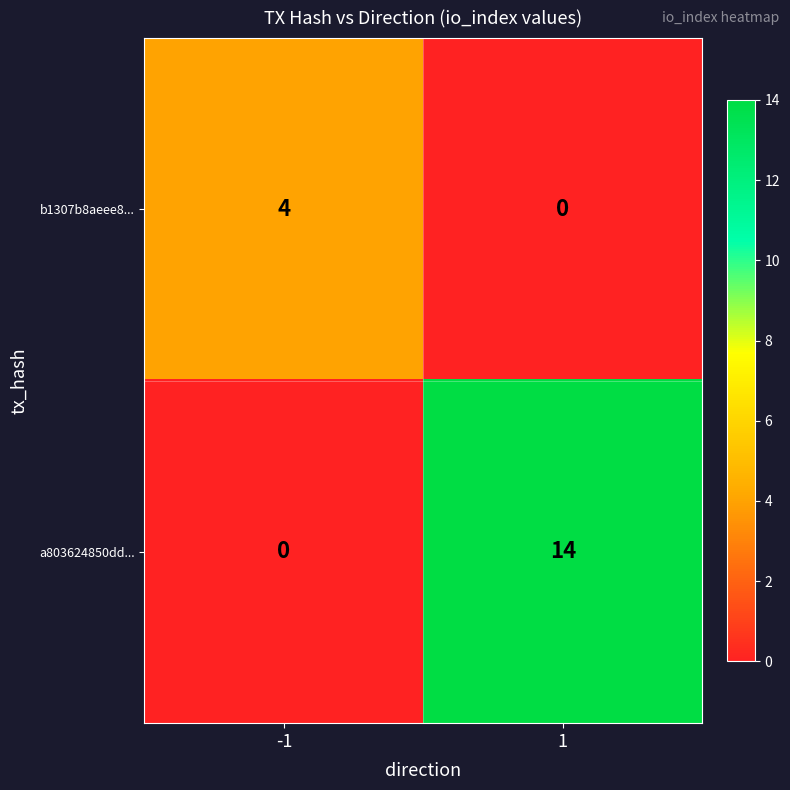

Reading left to right, what are all the values shown in this chart?

b1307b8aeee8...: -1=4	1=0
a803624850dd...: -1=0	1=14